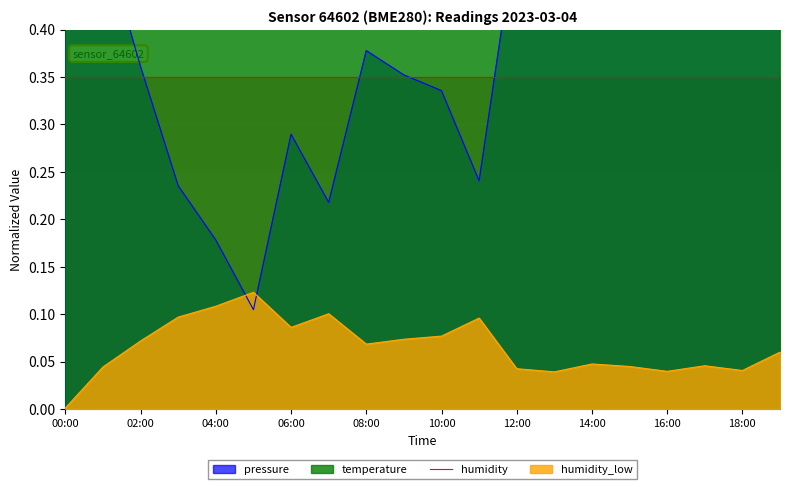

What is the maximum value shown in the chart?

0.7